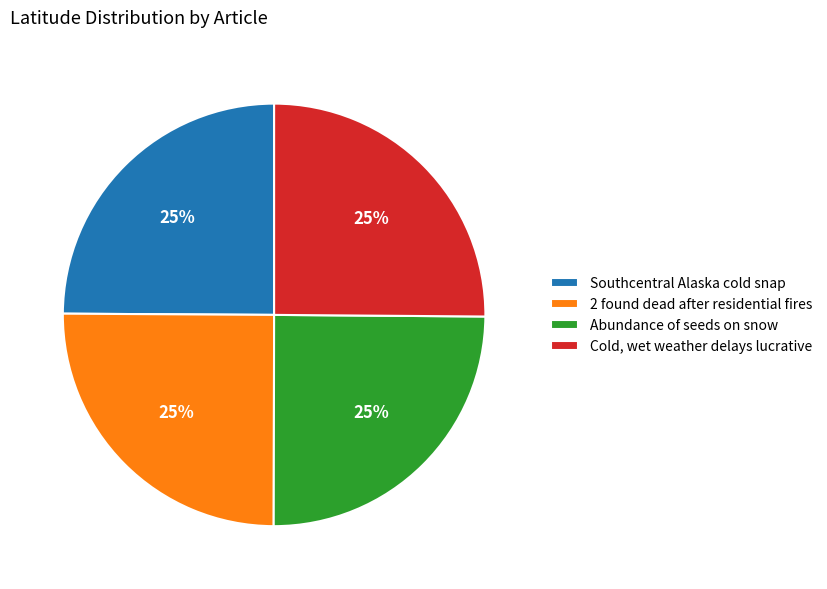

To the nearest percent, what is the average slice percentage?

25%